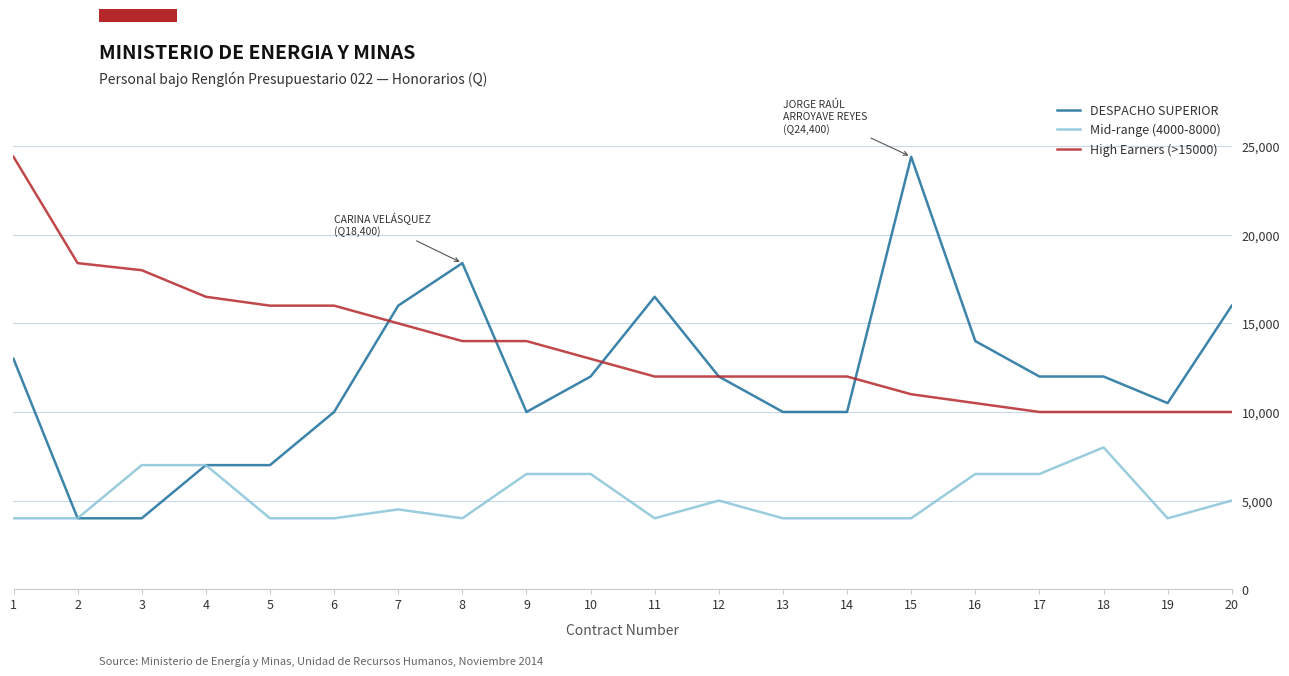

What is the maximum value shown in the chart?

24400